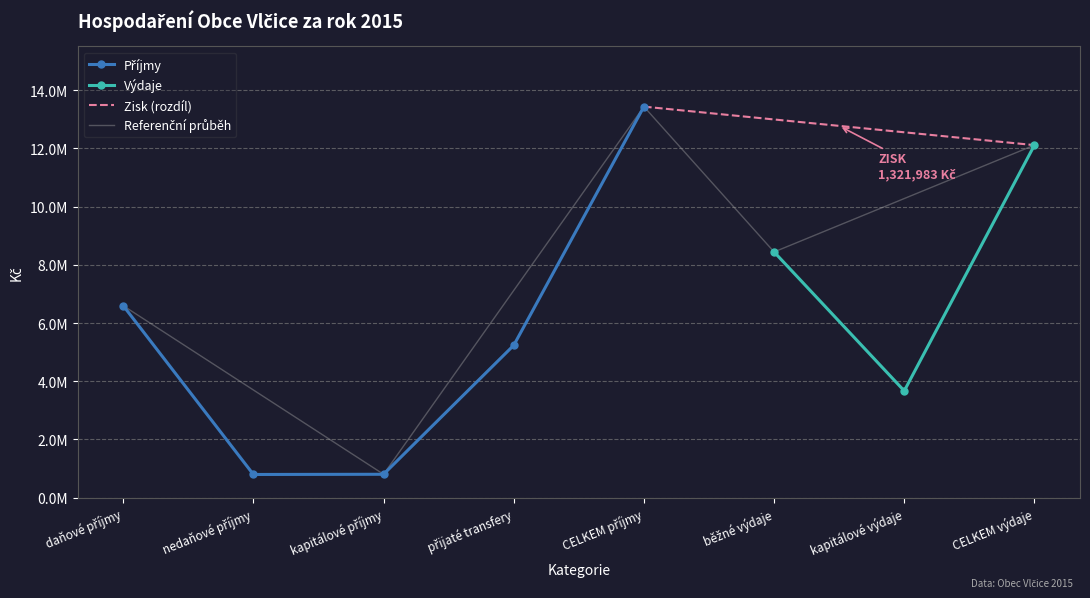

What is the difference between the Příjmy values at CELKEM příjmy and kapitálové příjmy?

12627324.9